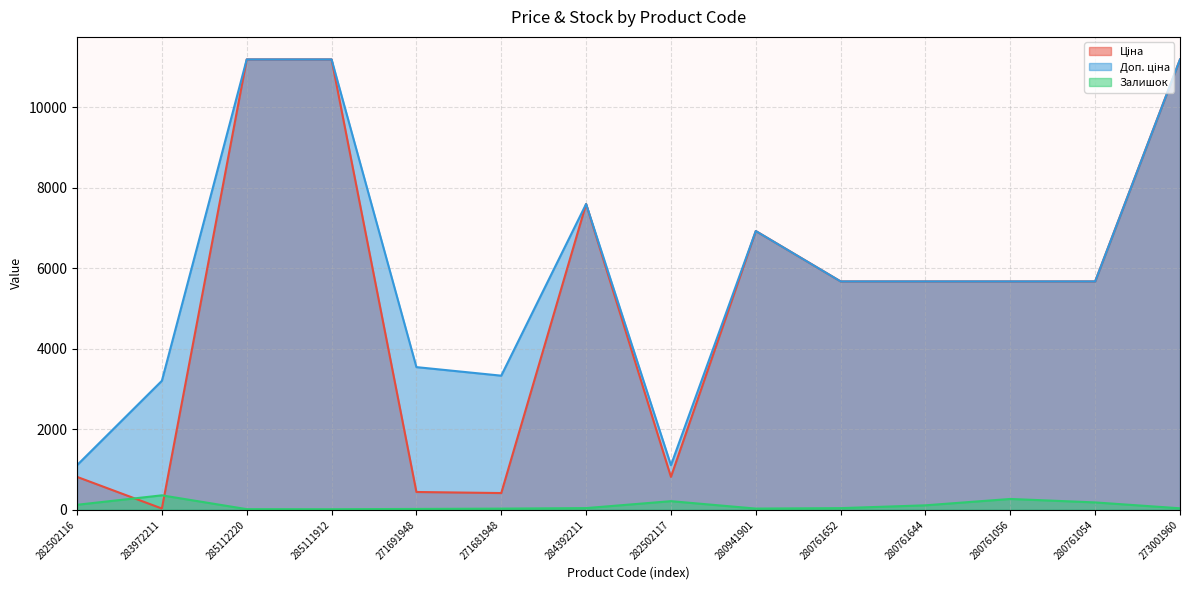

Reading left to right, what are all the values shown in this chart?

Ціна: 282502116=818.5	283972211=32.0	285112220=11188.2	285111912=11188.2	271691948=443.1	271681948=416.6	284392211=7596.5	282502117=818.5	280941901=6925.7	280761652=5673.8	280761644=5673.8	280761056=5673.8	280761054=5673.8	273001960=11188.2
Доп. ціна: 282502116=1109.2	283972211=3205.0	285112220=11188.2	285111912=11188.2	271691948=3545.0	271681948=3332.5	284392211=7596.5	282502117=1109.2	280941901=6925.7	280761652=5673.8	280761644=5673.8	280761056=5673.8	280761054=5673.8	273001960=11188.2
Залишок: 282502116=125.0	283972211=360.0	285112220=17.0	285111912=15.0	271691948=22.0	271681948=30.0	284392211=43.0	282502117=215.0	280941901=31.0	280761652=42.0	280761644=112.0	280761056=270.0	280761054=184.0	273001960=38.0